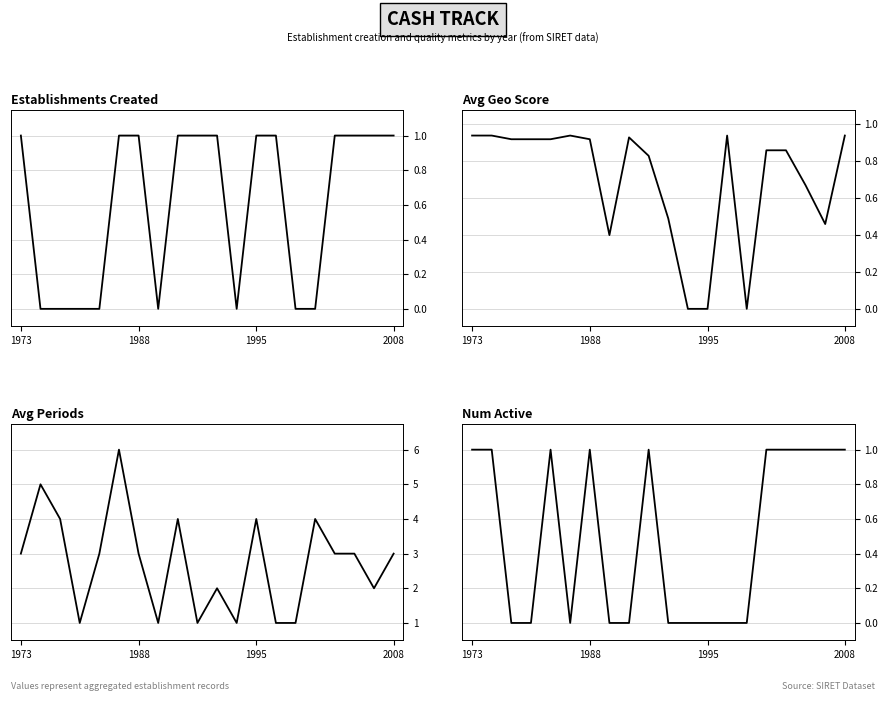

At which category is the sum across all series the highest?

5